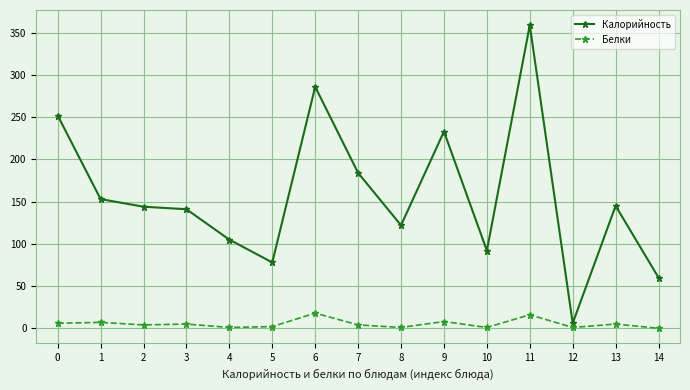

Is the value of Белки at 7 greater than the value of Калорийность at 5?

No